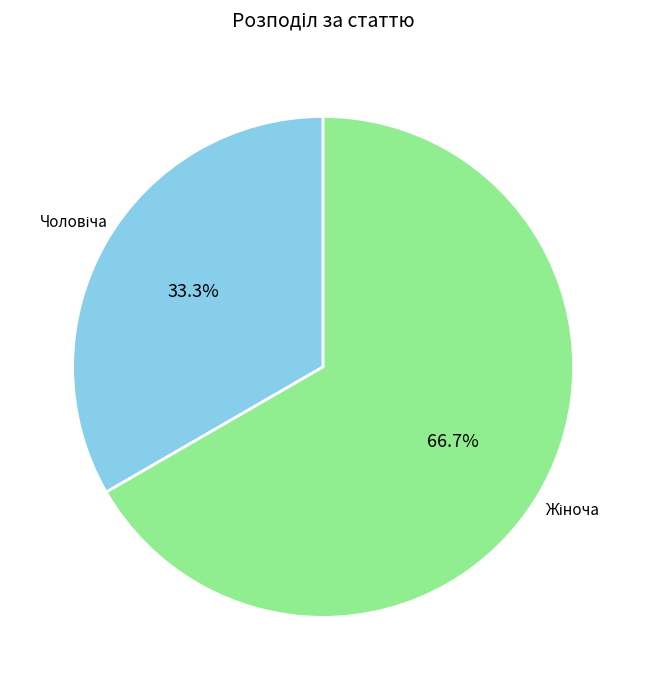

Is there any slice that represents more than half of the pie?

Yes